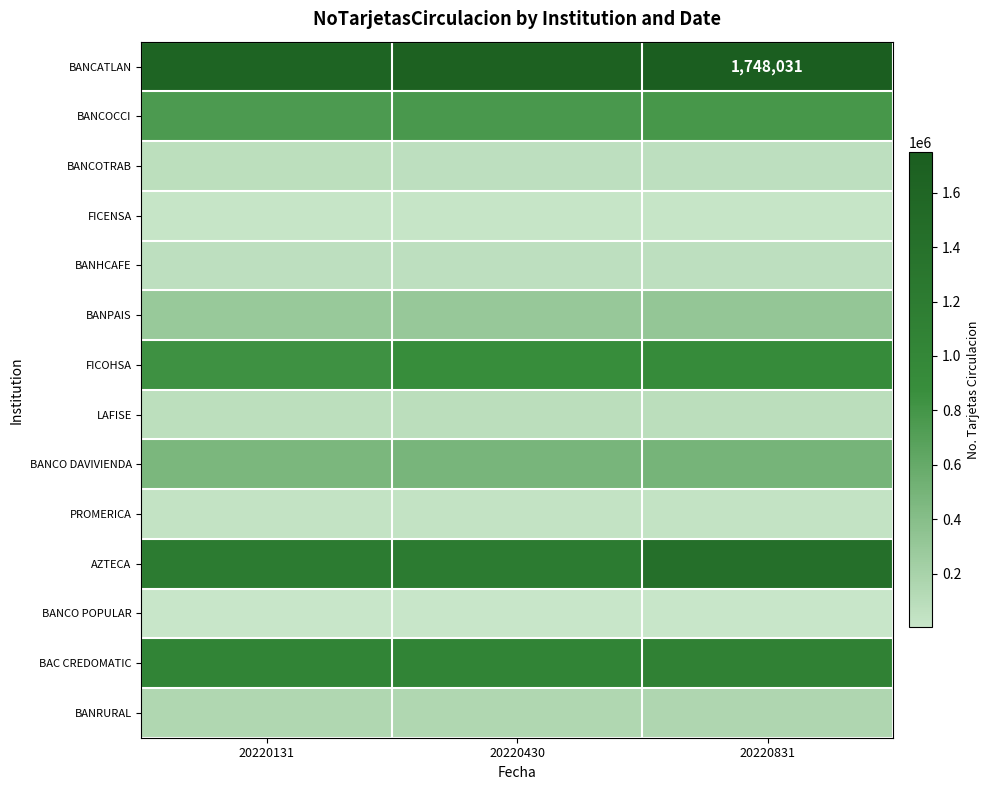

The BANCATLAN series shows 1748031 at 20220831. True or false?

True